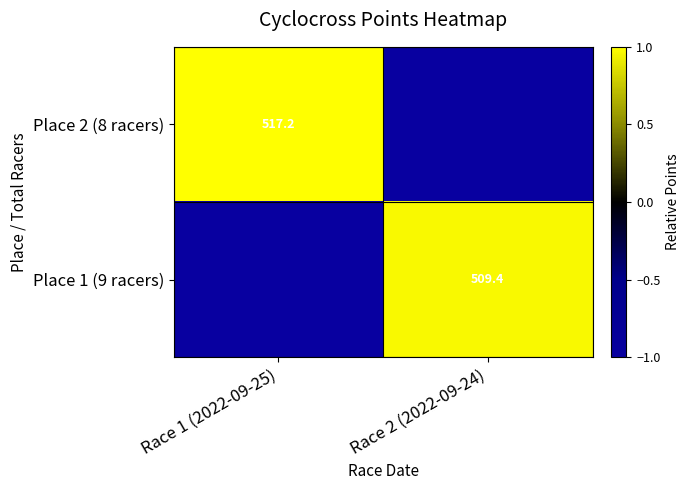

Is it true that Place 1 (9 racers) equals 1.5 at Race 2 (2022-09-24)?

False